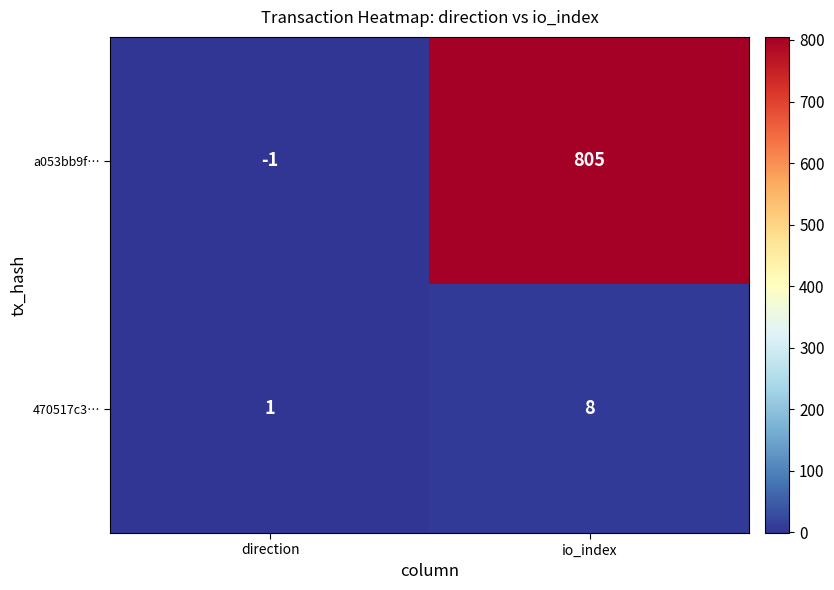

List the series in order of their peak value, lowest first.

470517c3…, a053bb9f…